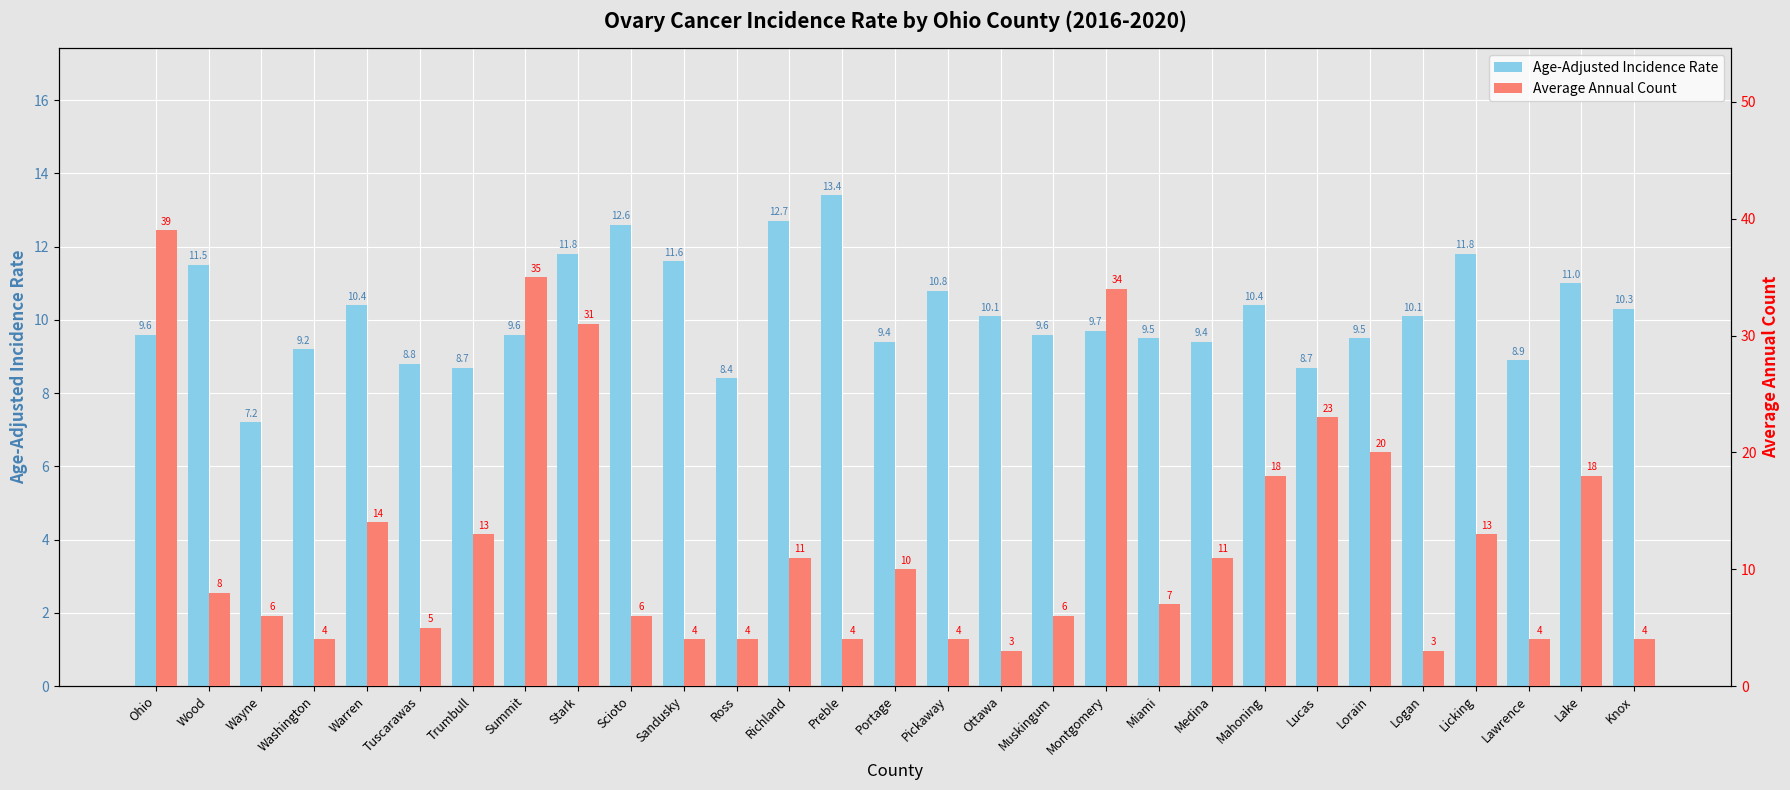

Which has a higher value, Mahoning or Summit?

Mahoning